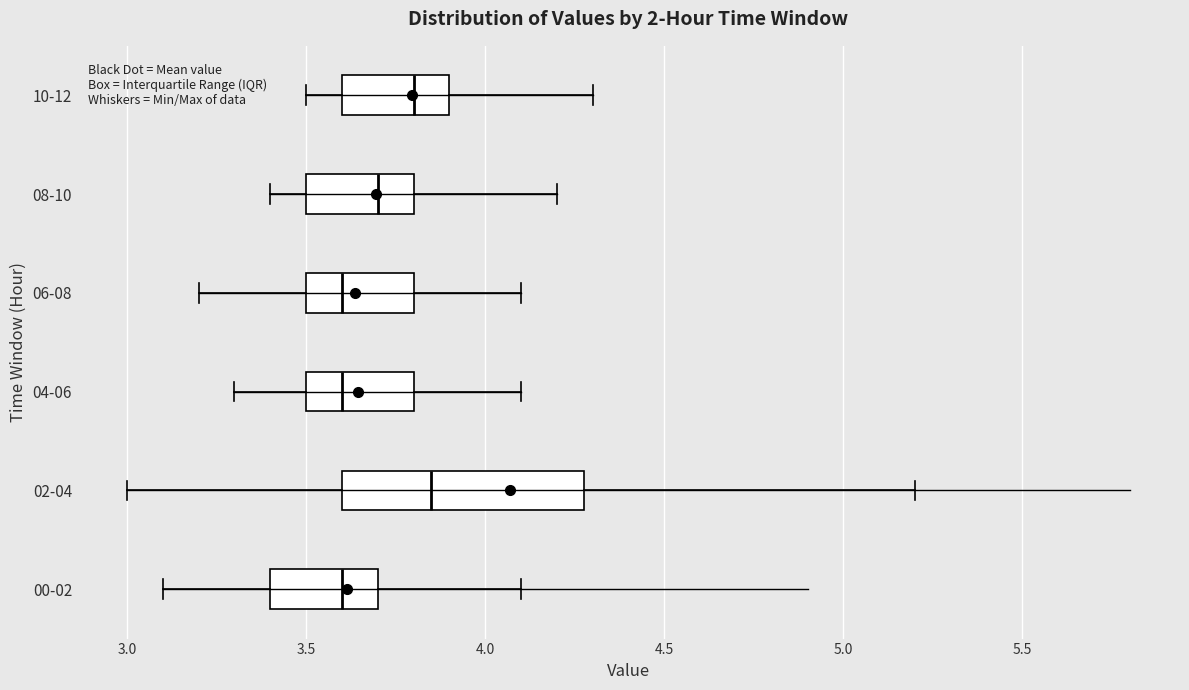

Where does the right whisker of the box for 00-02 end on the x-axis? The values are not printed on the chart, so give them approximately, as read against the axis.

4.10